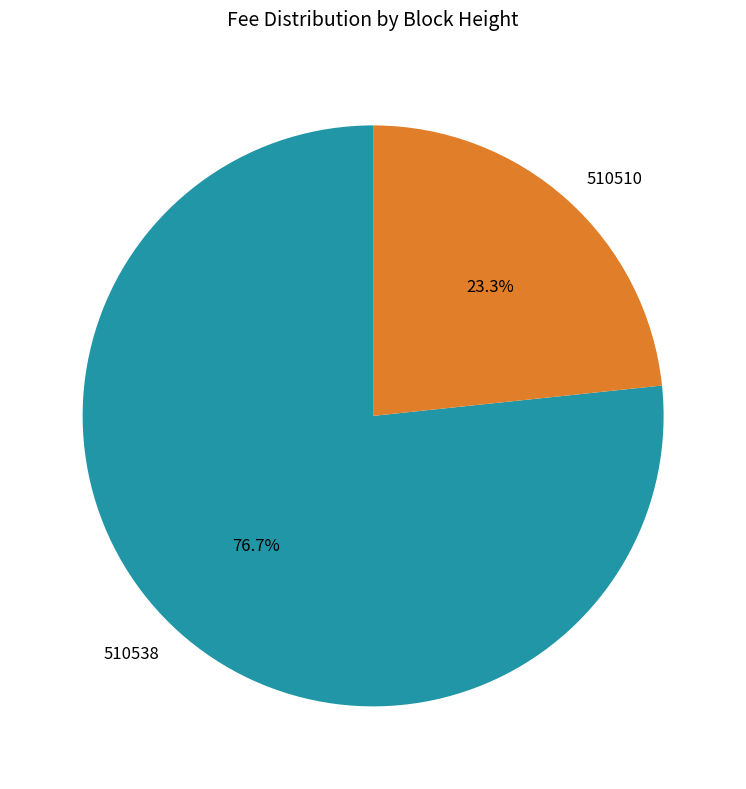

Do 510510 and 510538 together represent more than half of the pie?

Yes